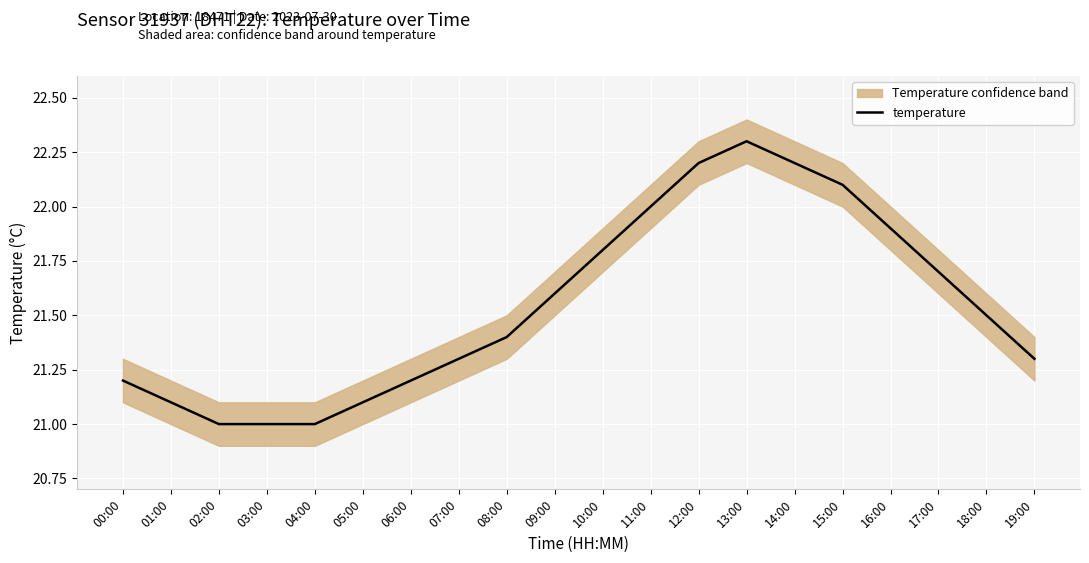

List the labels in order of value, largest first.

13:00, 12:00, 14:00, 15:00, 11:00, 16:00, 10:00, 17:00, 09:00, 18:00, 08:00, 07:00, 19:00, 00:00, 06:00, 01:00, 05:00, 02:00, 03:00, 04:00